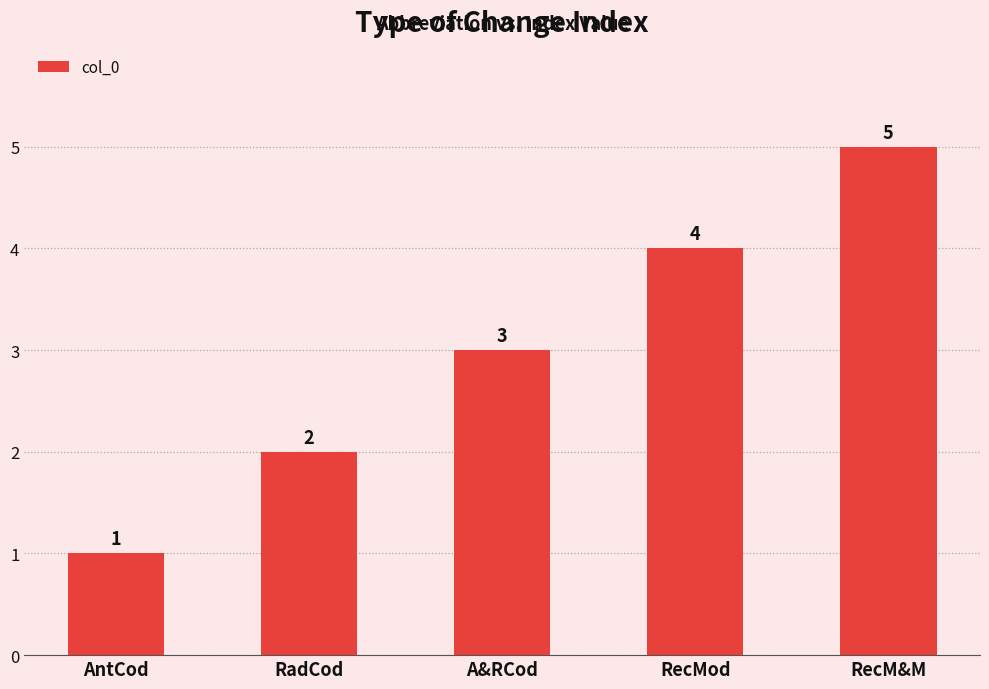

How many values are between 2 and 4?

3